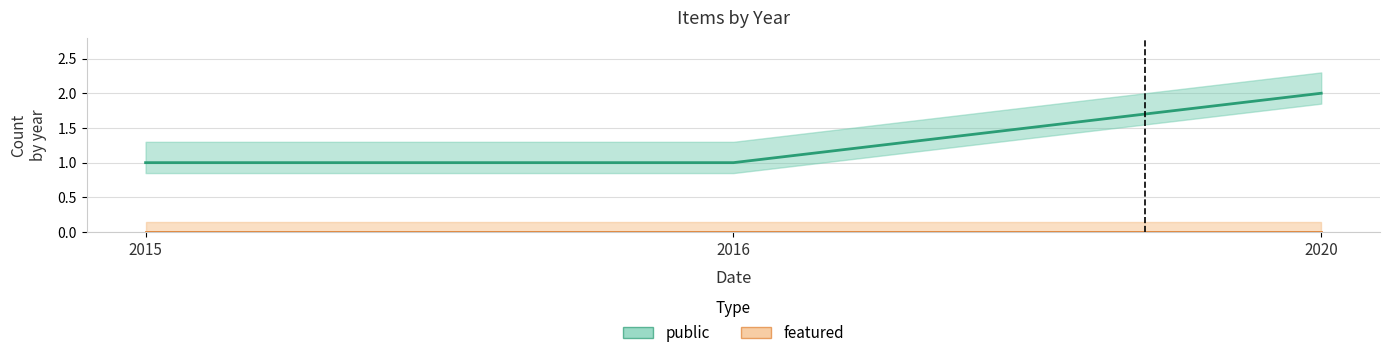

Which series has the largest range (max minus min)?

public